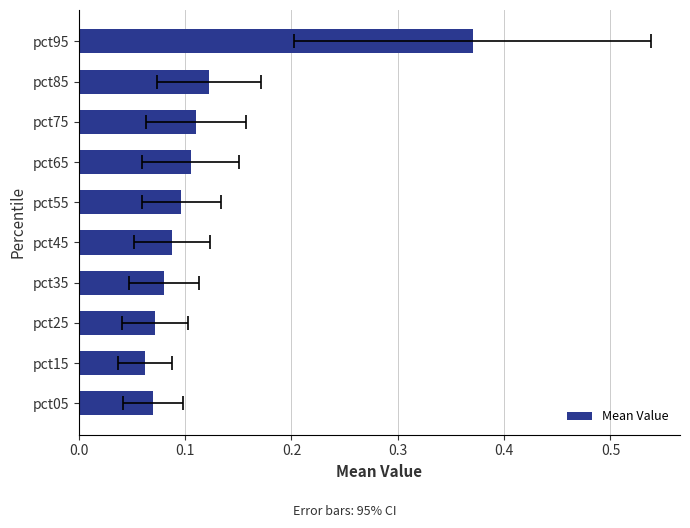

What position from the left is 0.4?

5